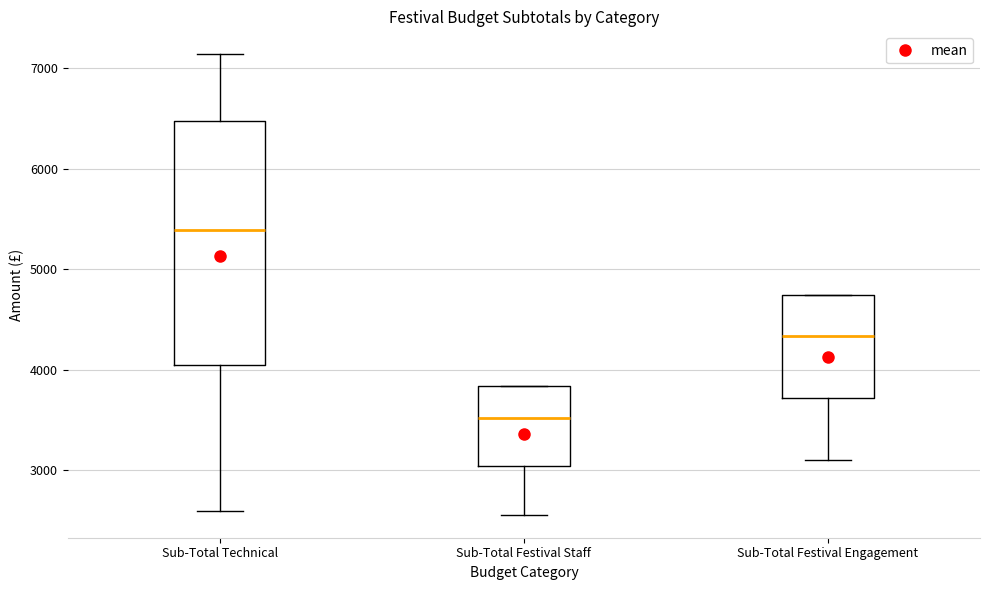

Reading left to right, transcribe this box plot: for each box, give where its median line is, the range the box spans, and where its two whiskers end, as read against the y-axis. The values are not printed on the chart, so give them approximately, as read against the axis.

Sub-Total Technical: median 5400, box 4000 to 6500, whiskers 2600 to 7100
Sub-Total Festival Staff: median 3500, box 3000 to 3800, whiskers 2600 to 3800
Sub-Total Festival Engagement: median 4300, box 3700 to 4800, whiskers 3100 to 4800